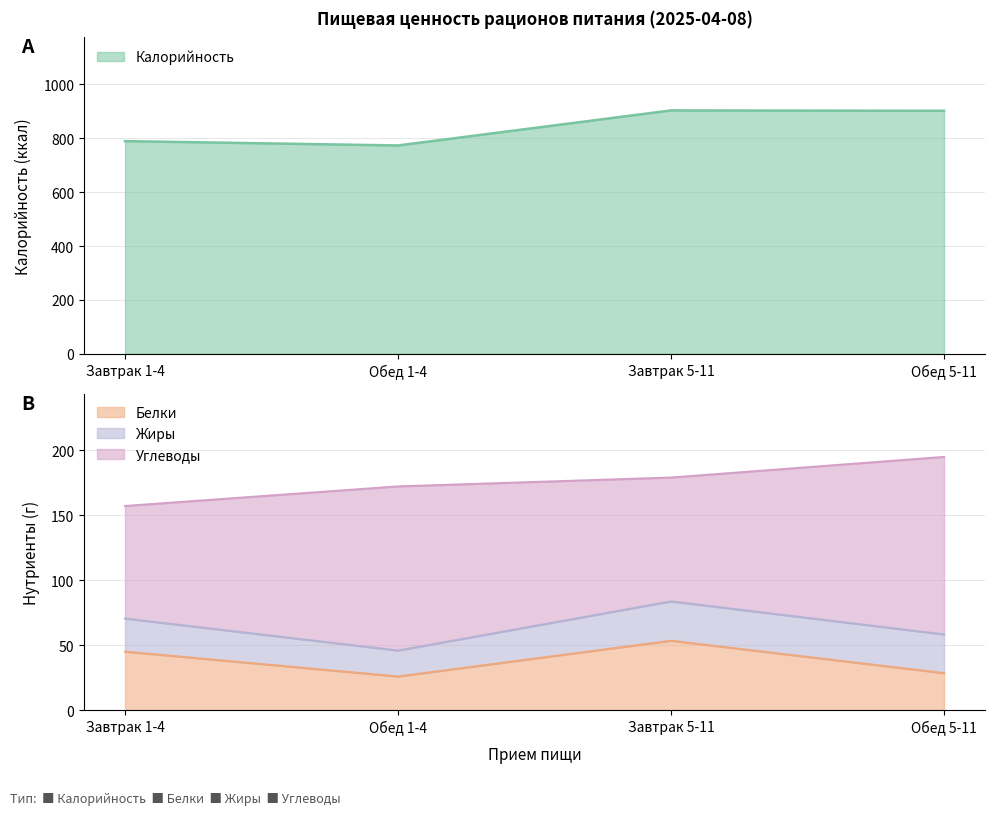

True or false: Белки and Калорийность cross at least once.

False